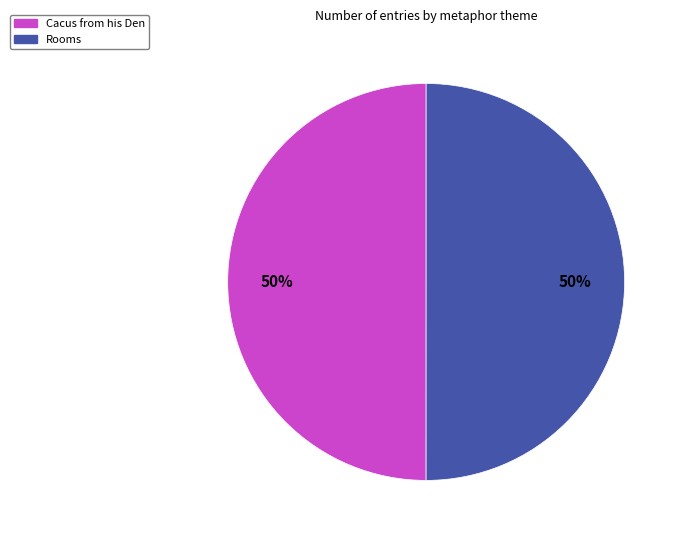

Is the sum of Cacus from his Den and Rooms greater than half?

Yes